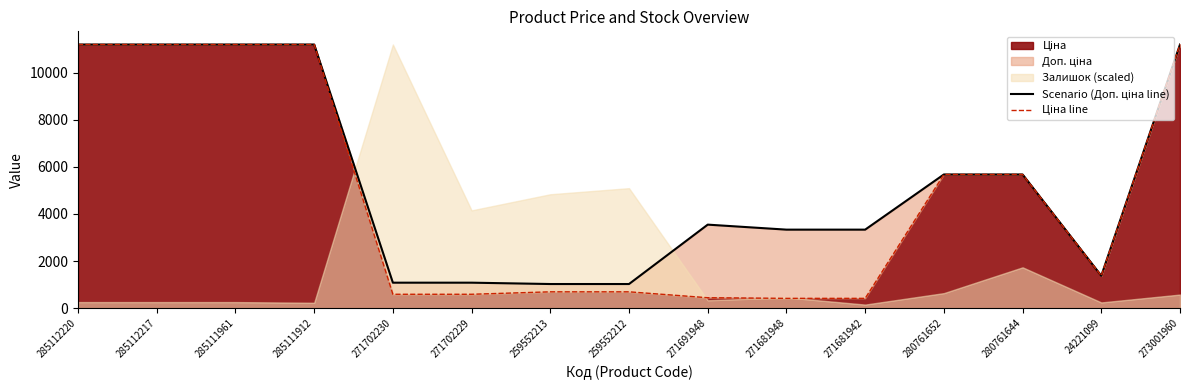

Rank the categories by Ціна line value from lowest to highest.

271681948, 271681942, 271691948, 271702230, 271702229, 259552213, 259552212, 24221099, 280761652, 280761644, 285112220, 285112217, 285111961, 285111912, 273001960